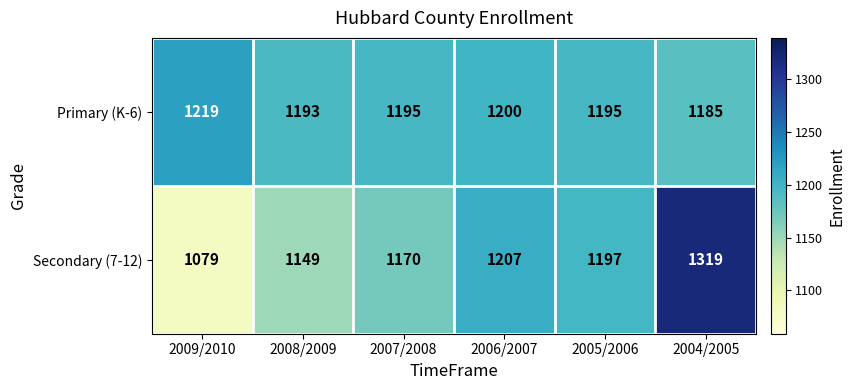

What is the average value of the Secondary (7-12) series?

1187